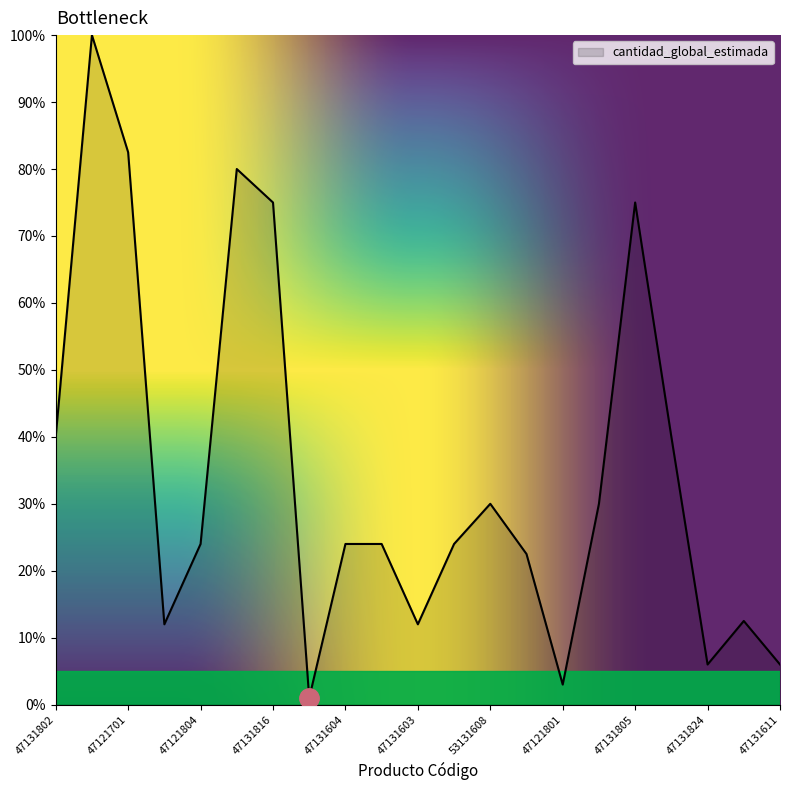

Does the chart display data point markers on the line(s)?

No